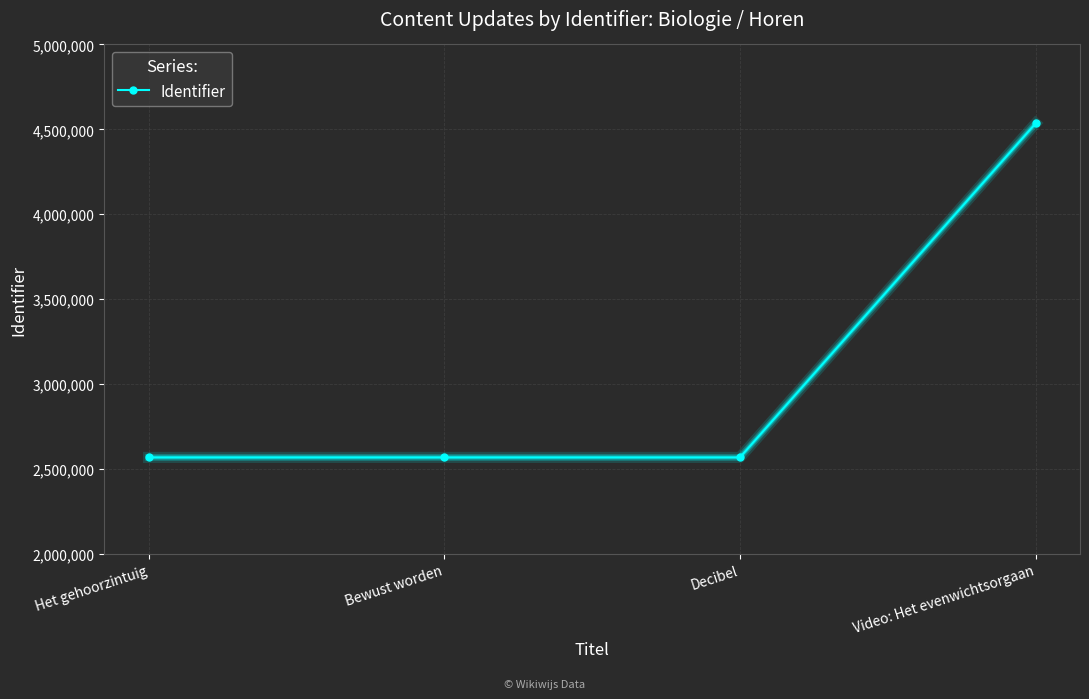

Is it true that the value at Bewust worden is 4033958?

False